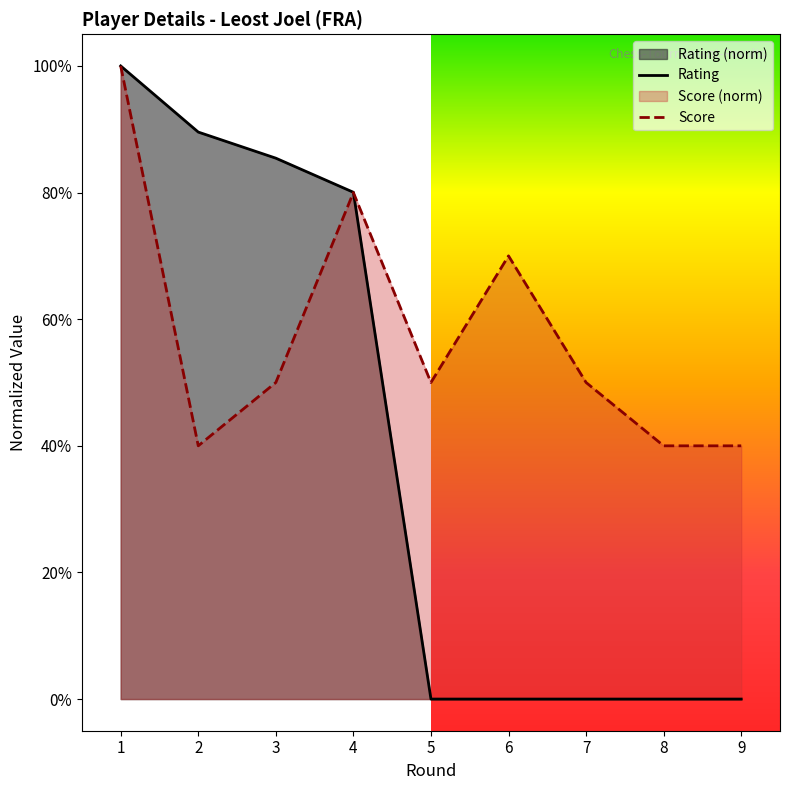

After their last crossing, which series has the higher values: Score or Rating?

Score